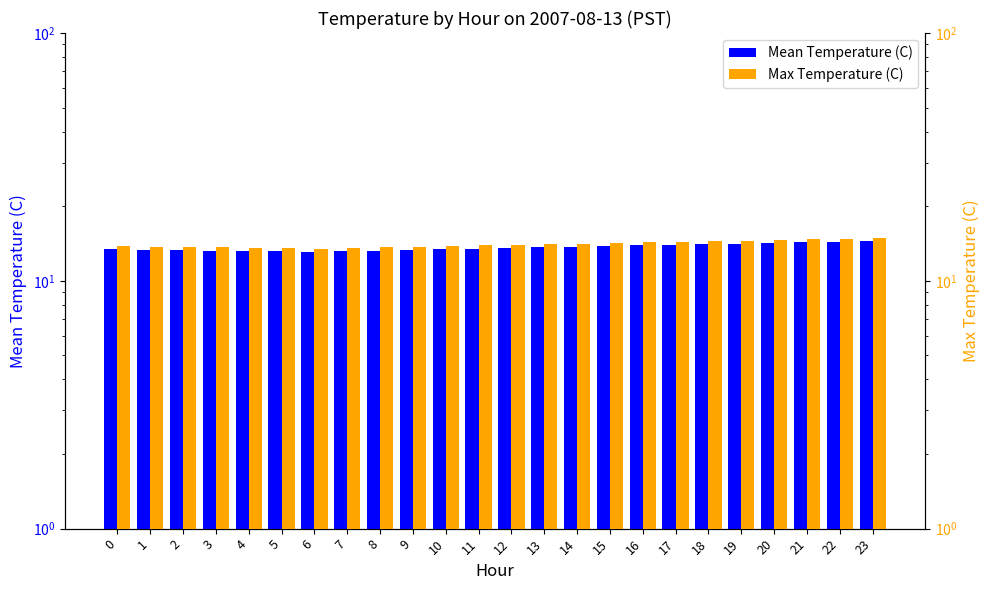

Which series has the largest total across all categories?

Max Temperature (C)